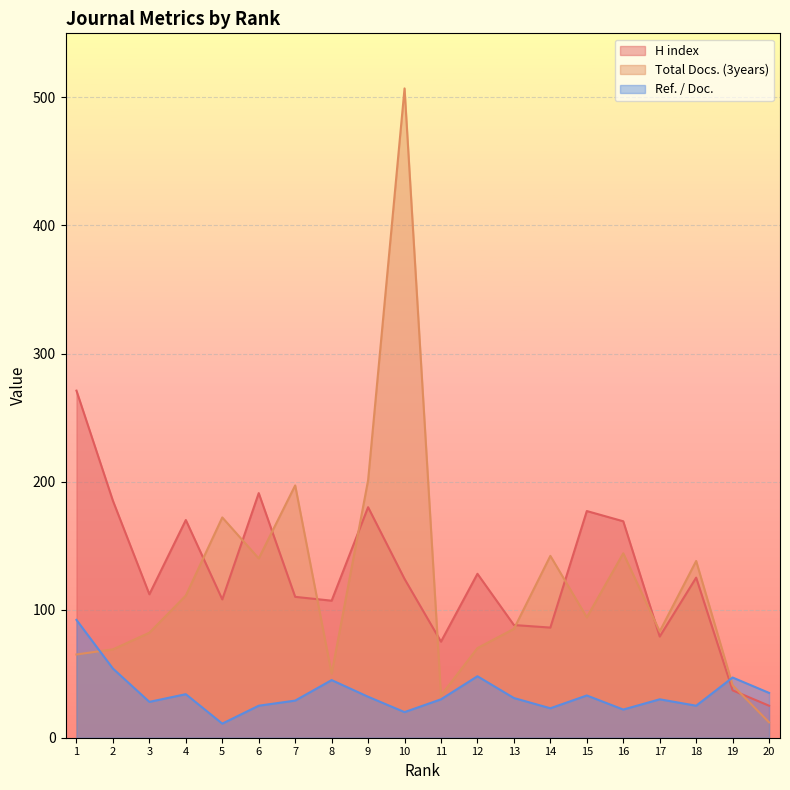

In Total Docs. (3years), how many points are higher than both neighbors (excluding endpoints)?

6